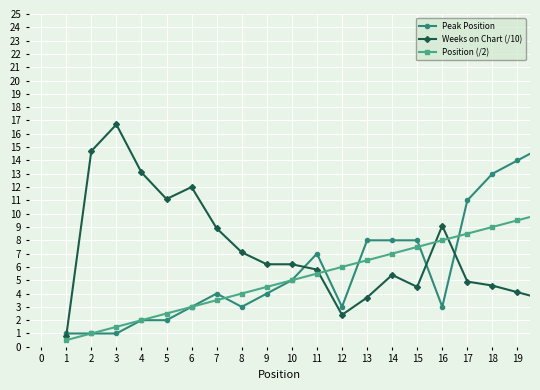

True or false: Position (/2) has more than 2 points higher than both neighbors.

False